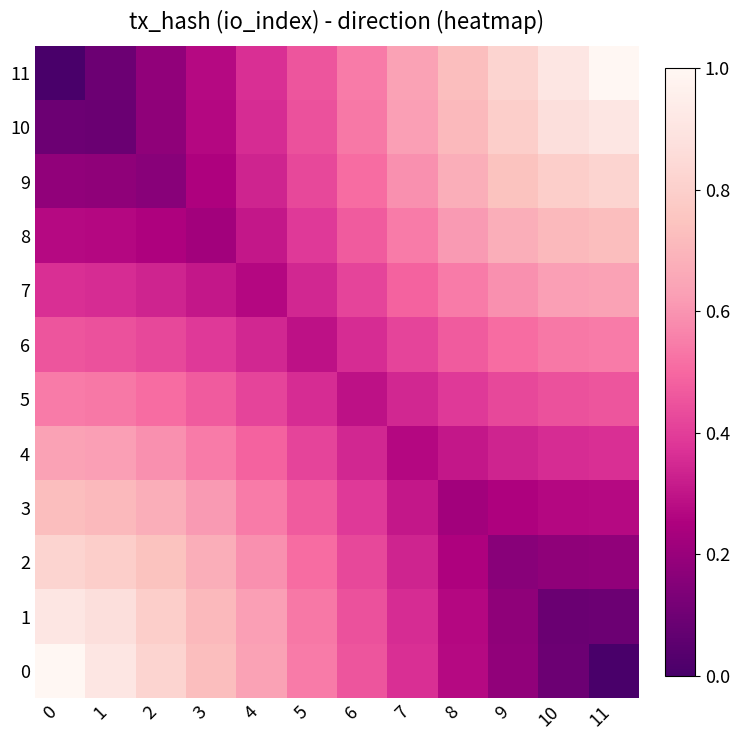

What is the total value across all series at 2?

5.7